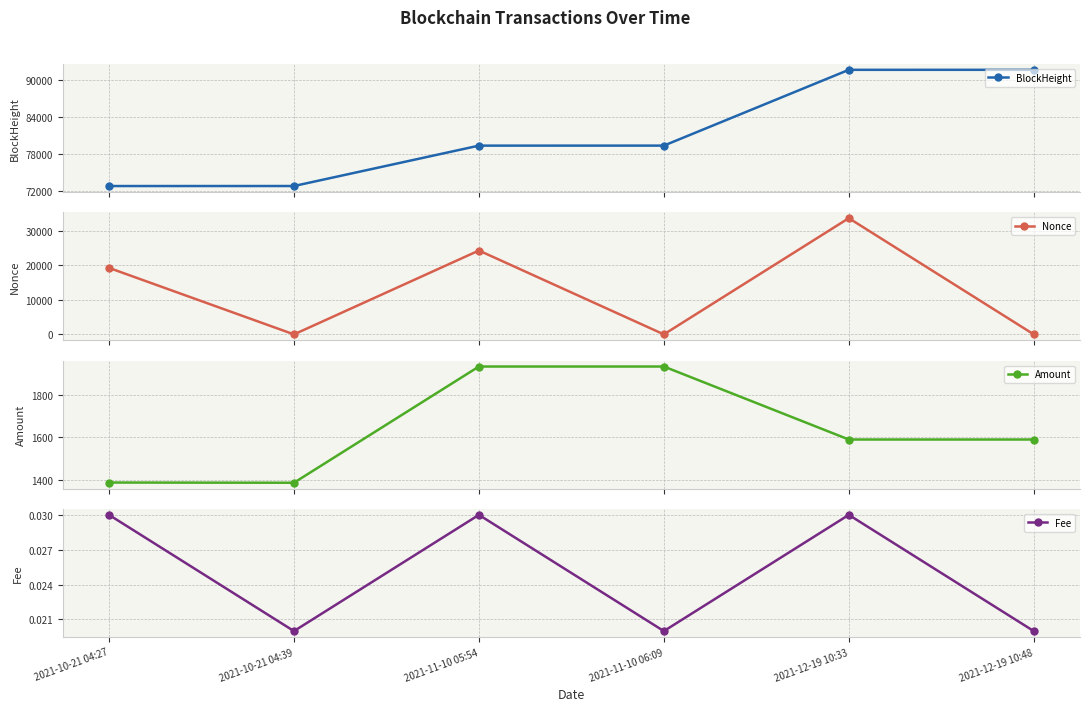

Which series ends up on top after the final intersection of Nonce and Fee?

Nonce